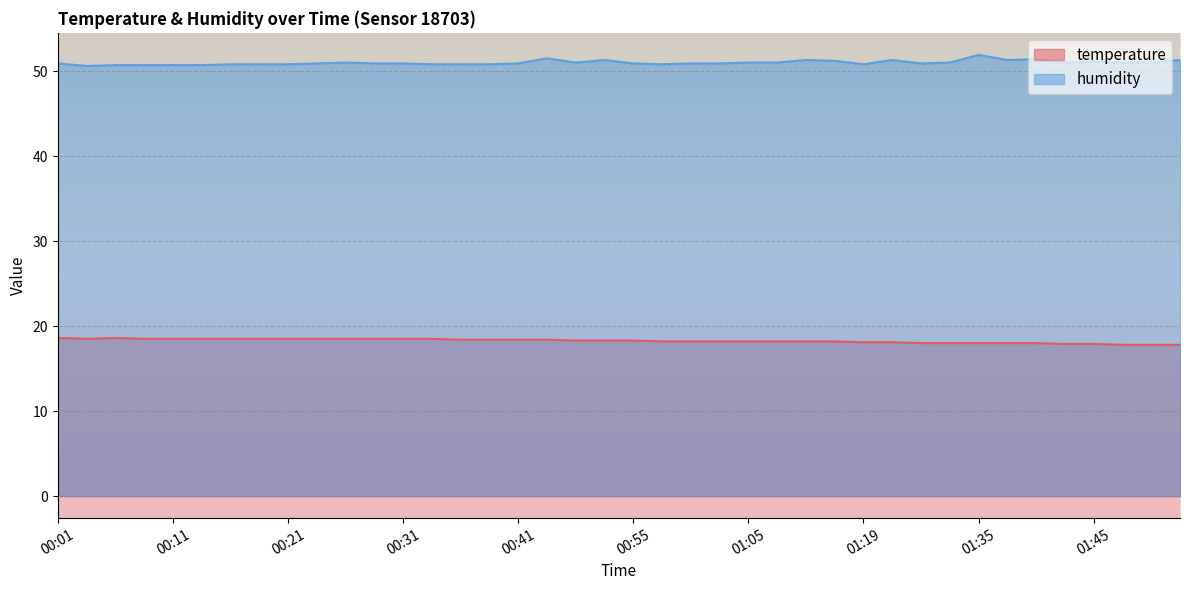

True or false: temperature and humidity cross at least once.

False